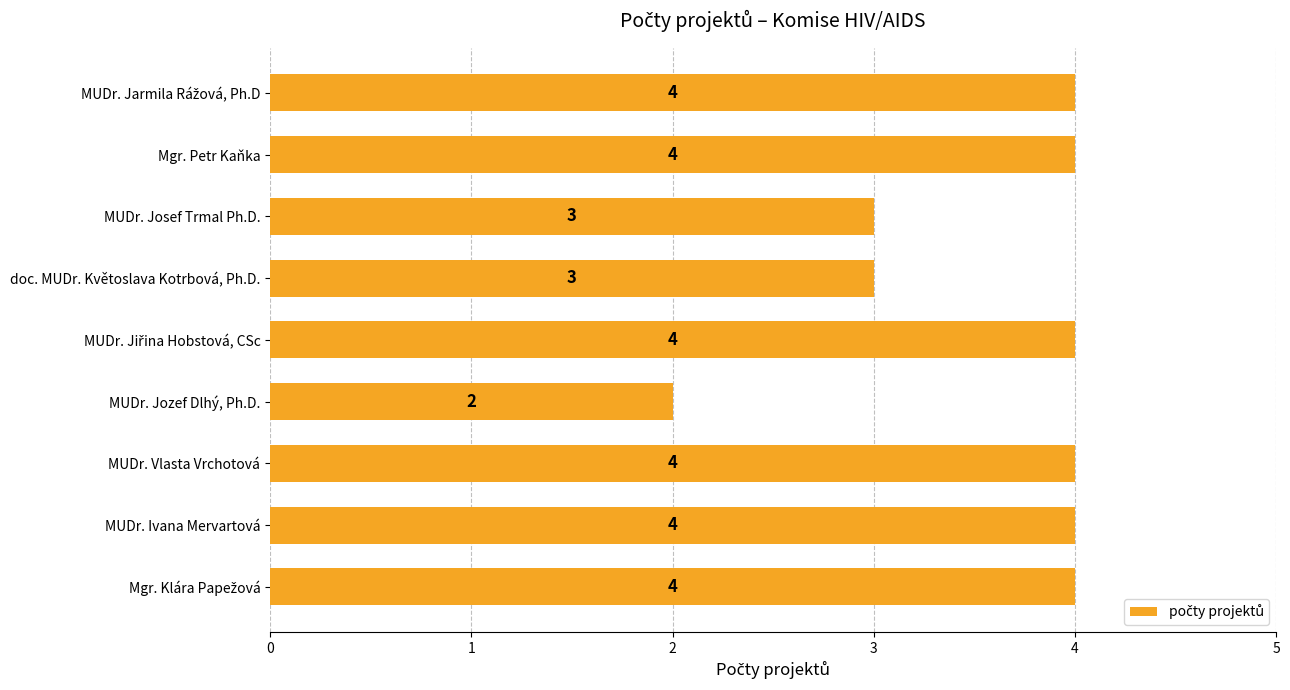

What is the smallest value displayed?

2